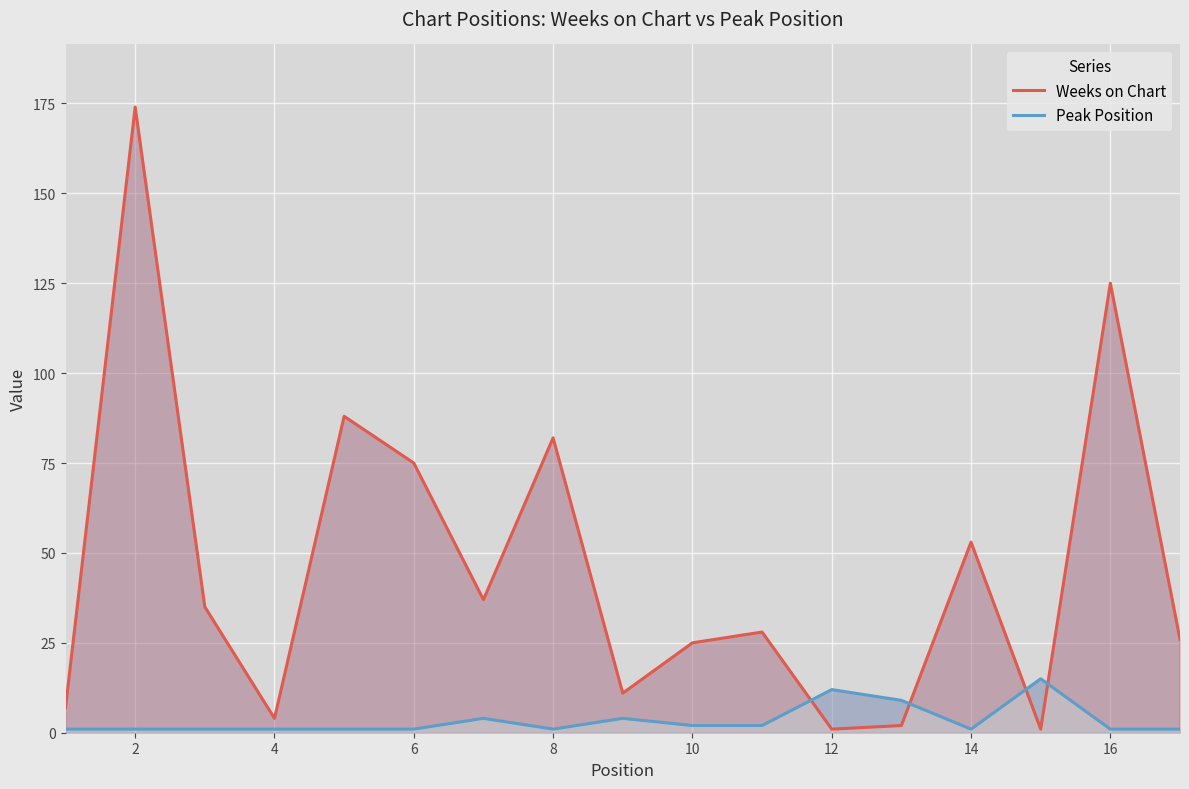

List the series in order of their peak value, lowest first.

Peak Position, Weeks on Chart